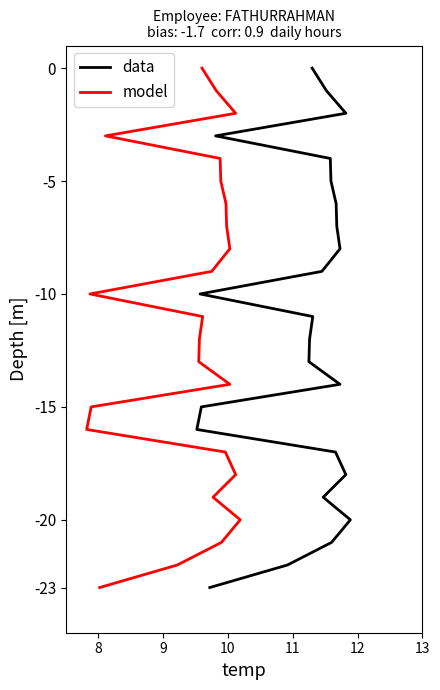

The value of data at 8 is -1. True or false?

False